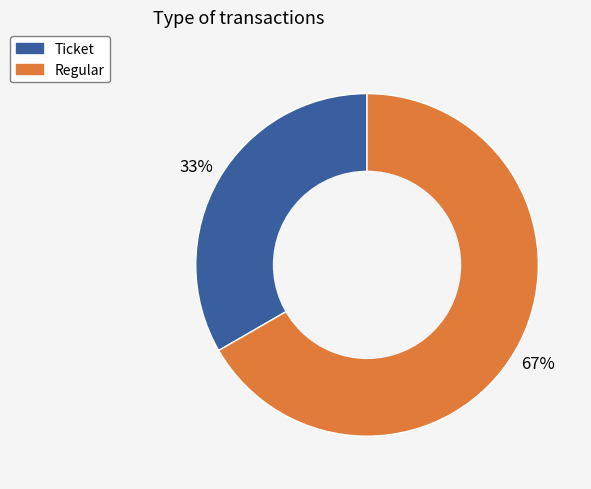

Between Regular and Ticket, which is larger?

Regular